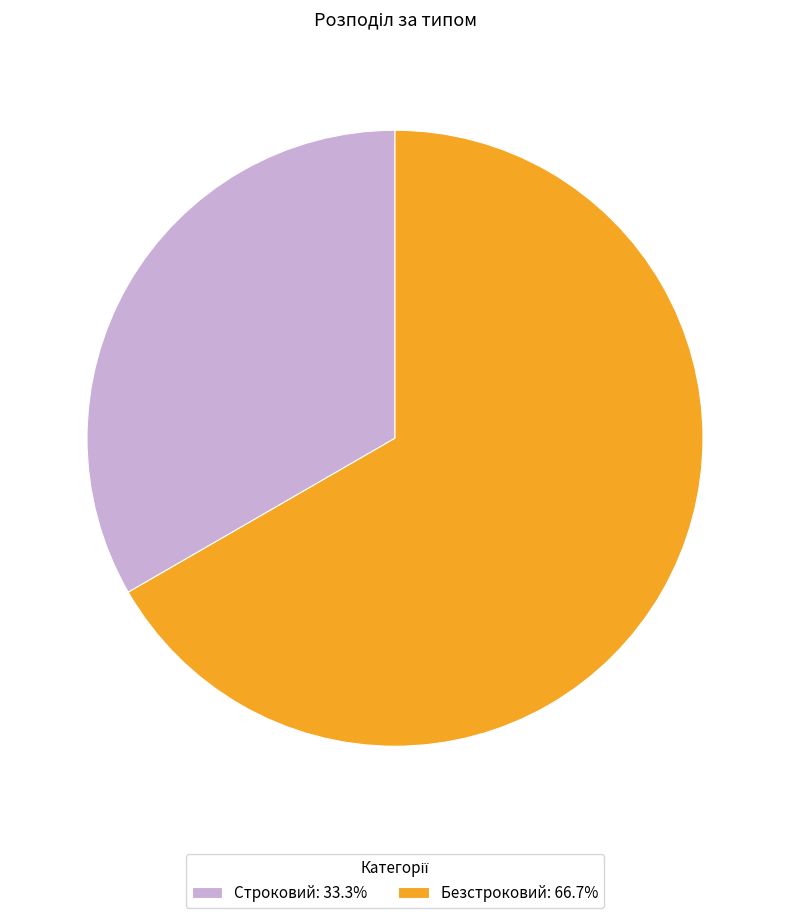

How many slices are in this pie chart?

2